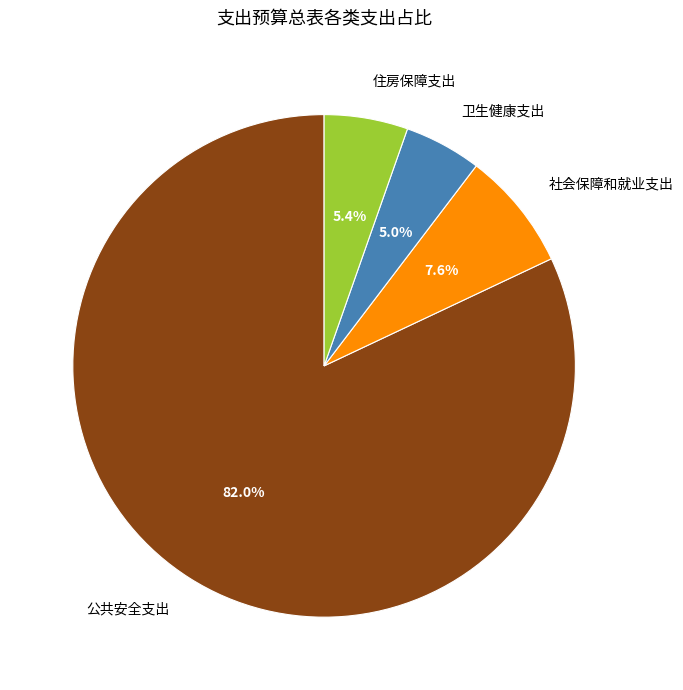

To the nearest percent, what is the difference between the largest and smallest slice percentages?

77%